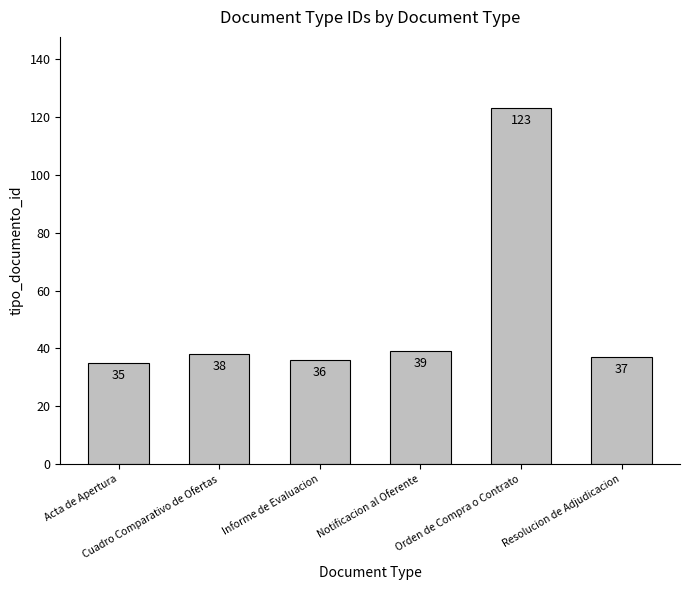

What is the average value?

51